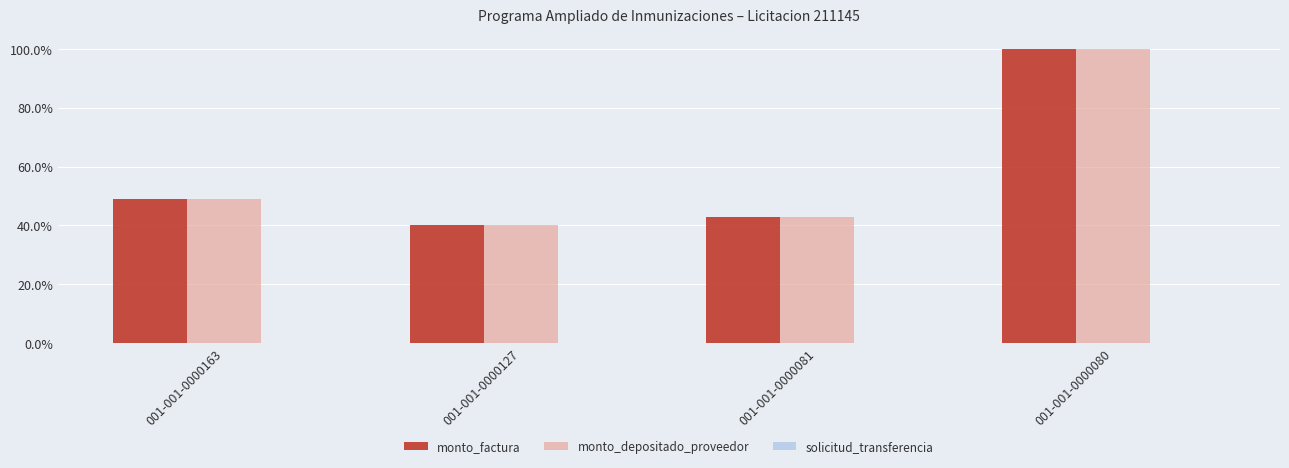

The monto_factura series shows 40.2 at 001-001-0000127. True or false?

True